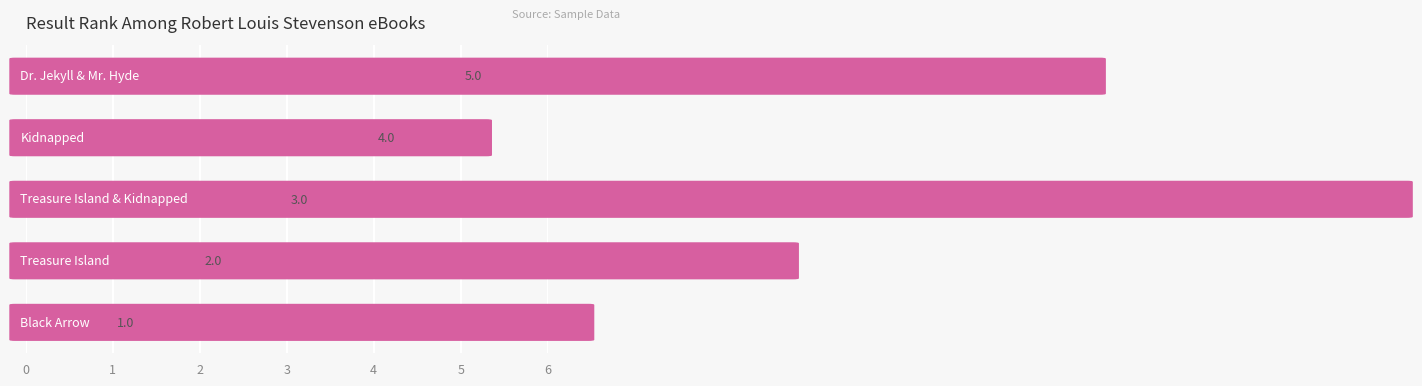

What is the maximum value shown in the chart?

5